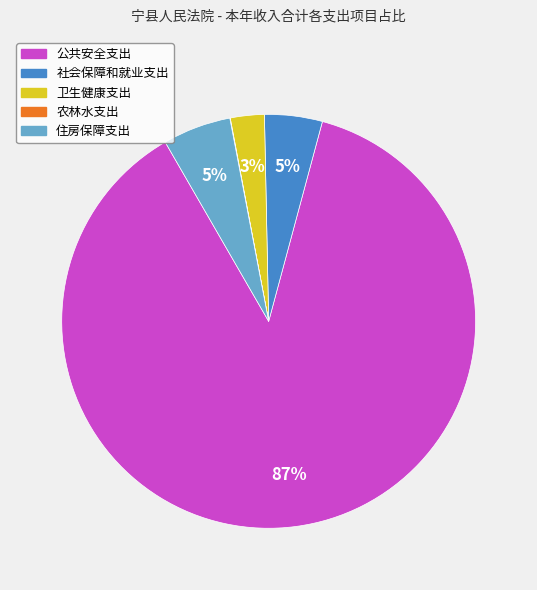

Which has a higher value, 公共安全支出 or 卫生健康支出?

公共安全支出